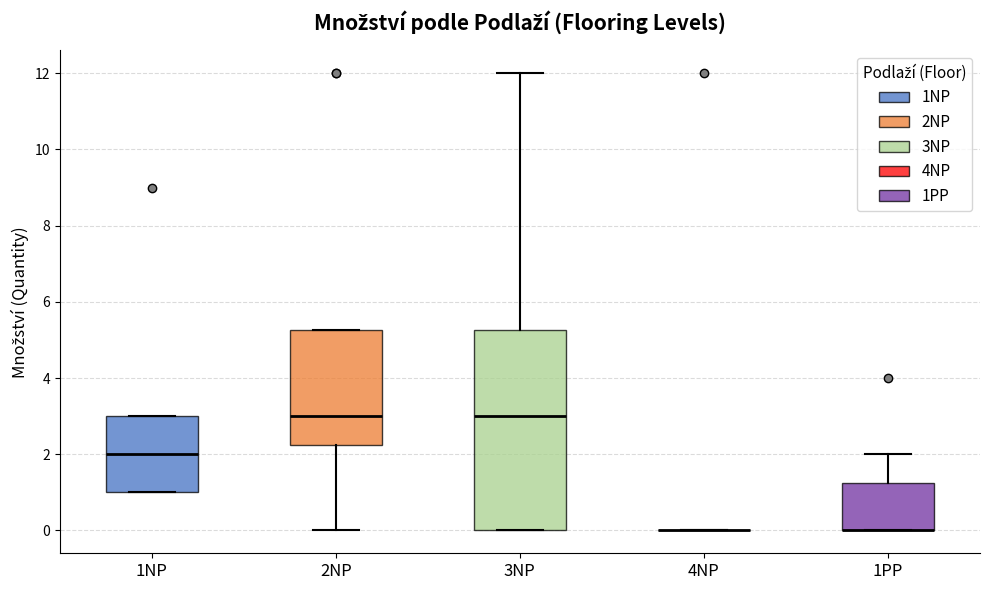

Reading left to right, read every box against the y-axis: the position of its median line, the range the box covers, and the ends of its whiskers. The values are not printed on the chart, so give them approximately, as read against the axis.

1NP: median 2.0, box 1.0 to 3.0, whiskers 1.0 to 3.0
2NP: median 3.0, box 2.2 to 5.2, whiskers 0.0 to 5.2
3NP: median 3.0, box 0.0 to 5.2, whiskers 0.0 to 12.0
4NP: box collapsed to a line at 0.0, whiskers 0.0 to 0.0
1PP: median 0.0 (drawn on the box's lower edge), box 0.0 to 1.2, whiskers 0.0 to 2.0